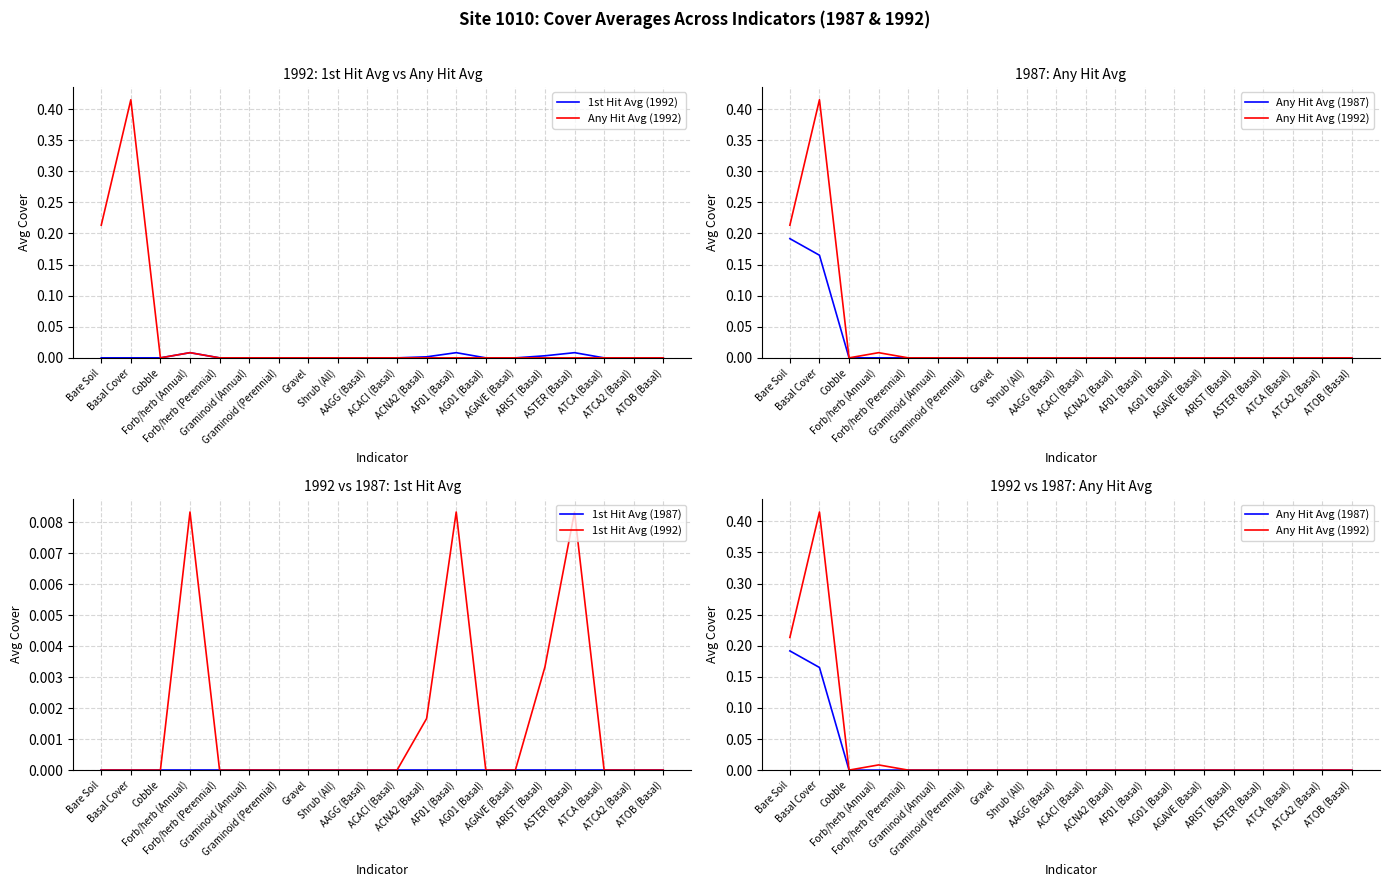

Which series changed the most between Basal Cover and Gravel?

Any Hit Avg (1992)